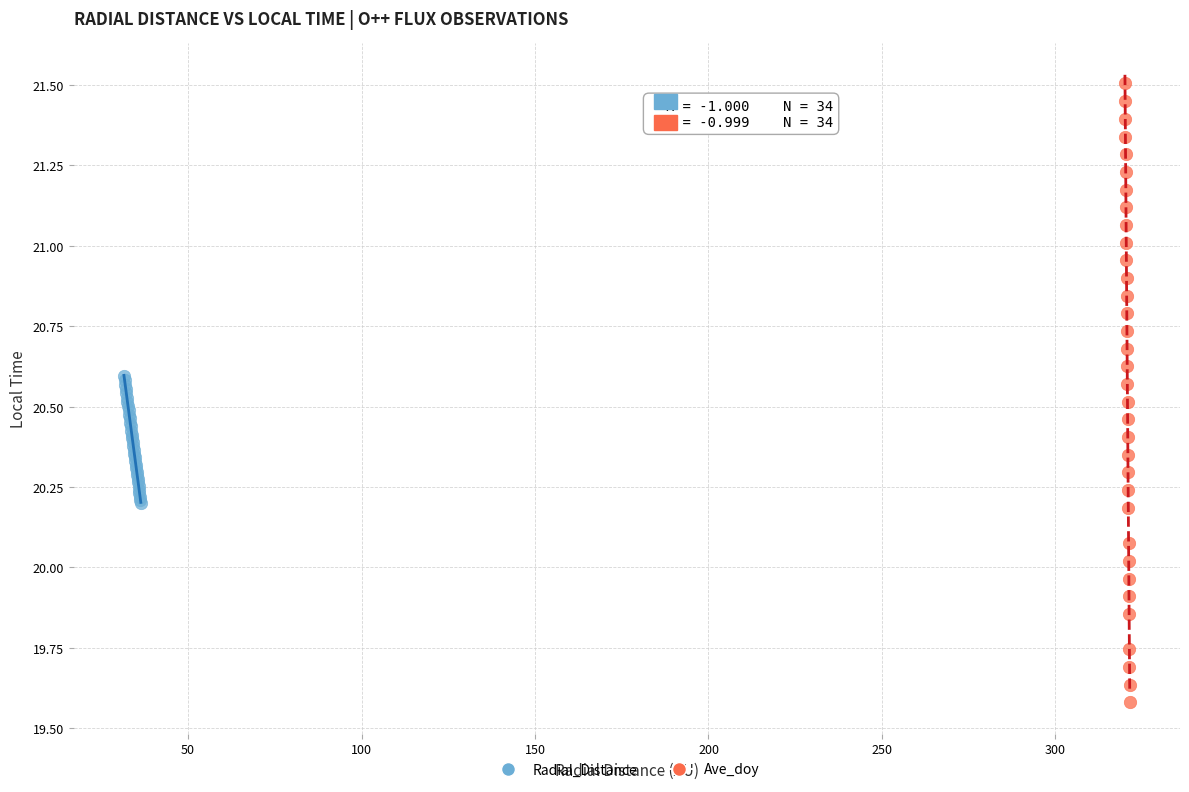

Which series has the widest spread of Y values?

Ave_doy